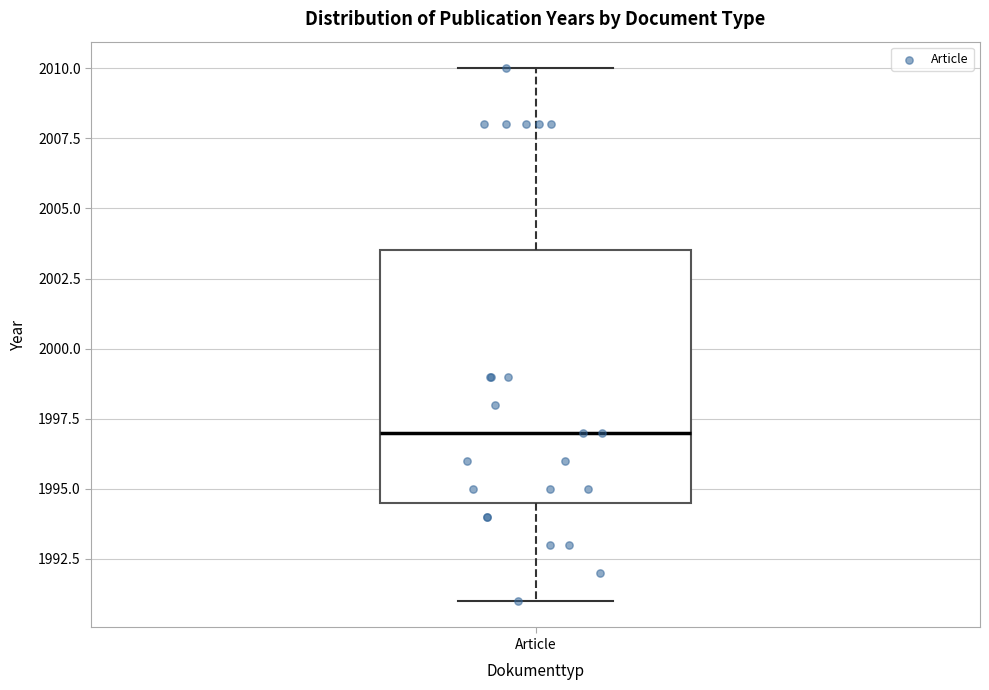

Where does the median line of the box for Article sit on the y-axis? The values are not printed on the chart, so give them approximately, as read against the axis.

1997.0